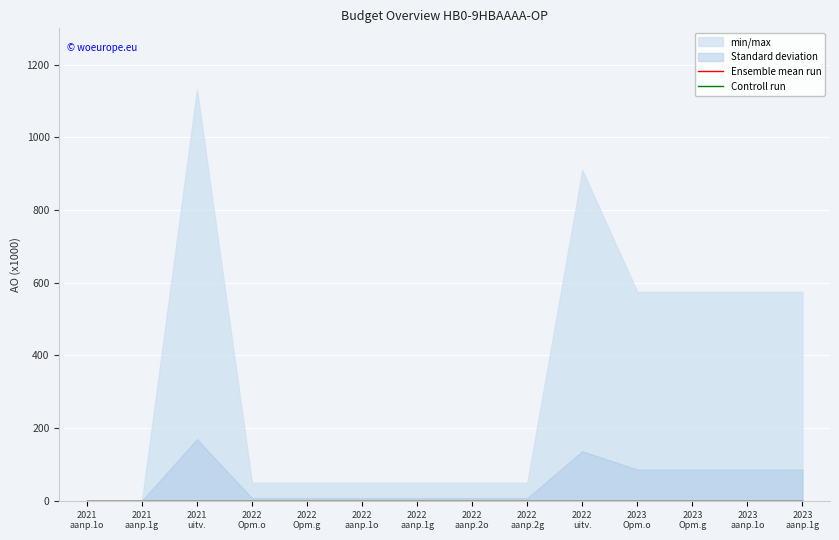

Does the chart display data point markers on the line(s)?

No